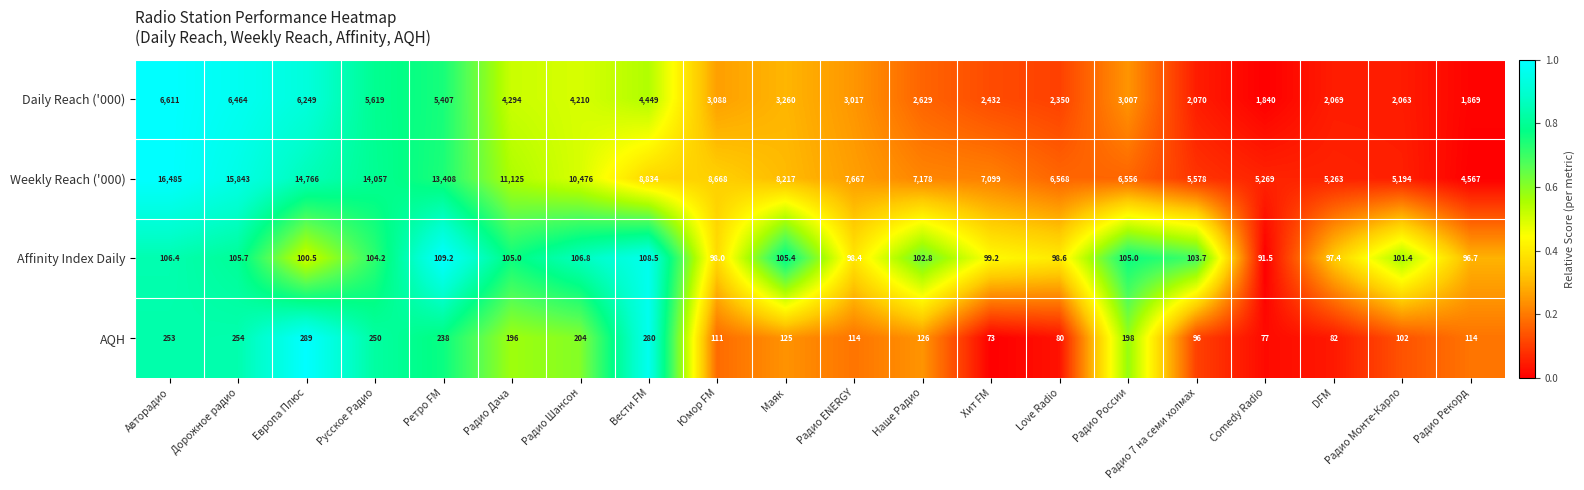

What is the difference between the highest and lowest values at Ретро FM?

13298.8